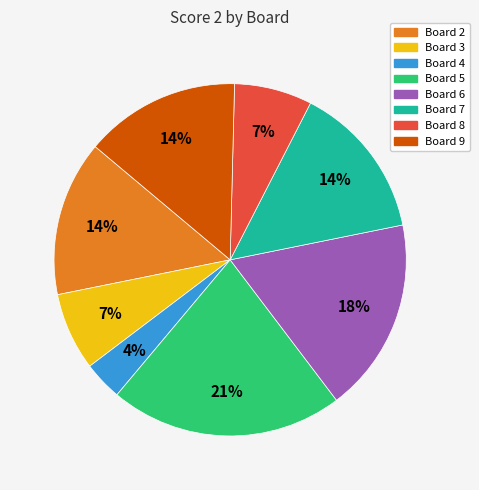

To the nearest percent, what is the average slice percentage?

12%